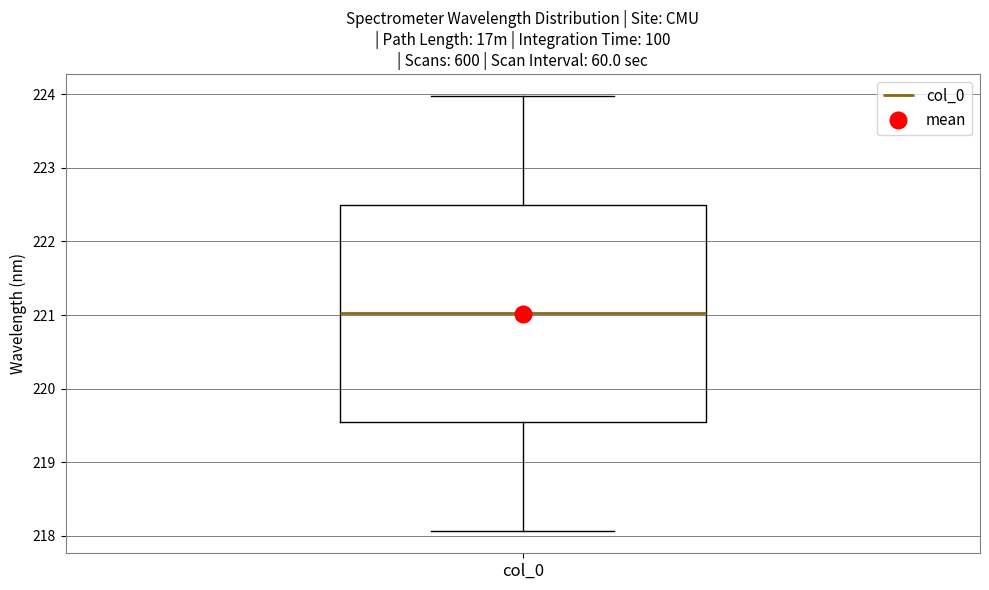

Transcribe this box plot: give where the median line is, the range the box spans, and where the two whiskers end, as read against the y-axis. The values are not printed on the chart, so give them approximately, as read against the axis.

median 221.0, box 219.5 to 222.5, whiskers 218.1 to 224.0